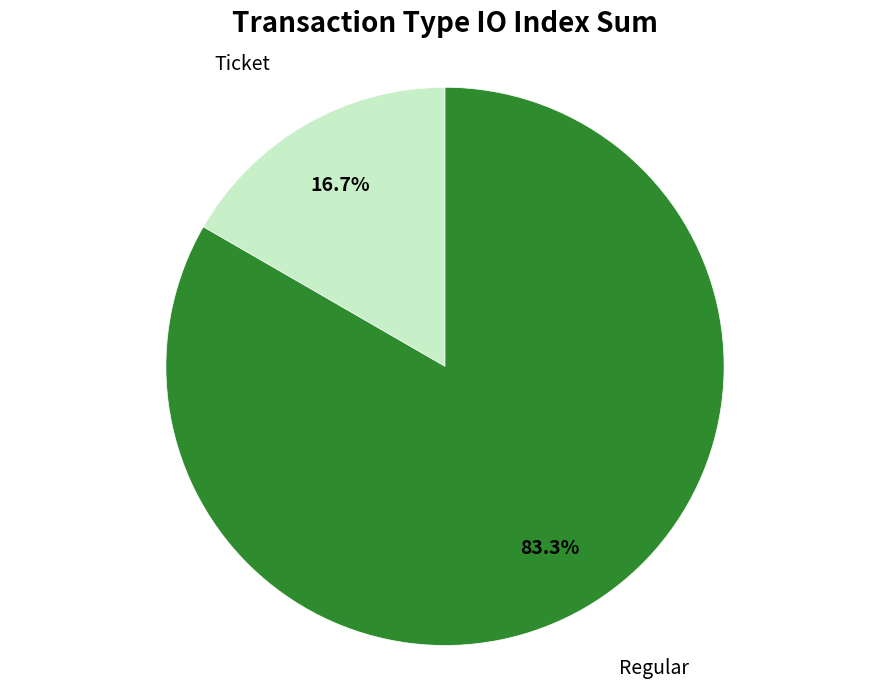

Is there any slice that represents more than half of the pie?

Yes